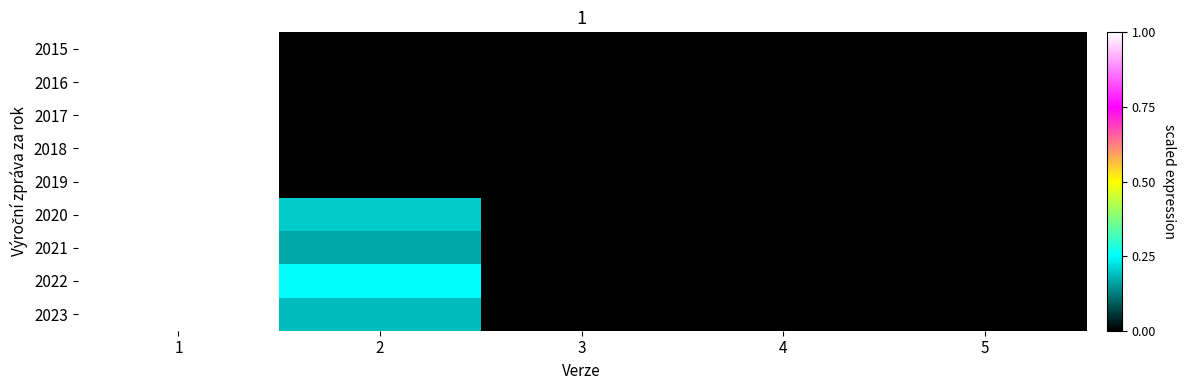

Reading left to right, list all the values displayed in this chart.

2015: 1=1.0	2=0.0	3=0.0	4=0.0	5=0.0
2016: 1=1.0	2=0.0	3=0.0	4=0.0	5=0.0
2017: 1=1.0	2=0.0	3=0.0	4=0.0	5=0.0
2018: 1=1.0	2=0.0	3=0.0	4=0.0	5=0.0
2019: 1=1.0	2=0.0	3=0.0	4=0.0	5=0.0
2020: 1=1.0	2=0.2	3=0.0	4=0.0	5=0.0
2021: 1=1.0	2=0.2	3=0.0	4=0.0	5=0.0
2022: 1=1.0	2=0.2	3=0.0	4=0.0	5=0.0
2023: 1=1.0	2=0.2	3=0.0	4=0.0	5=0.0